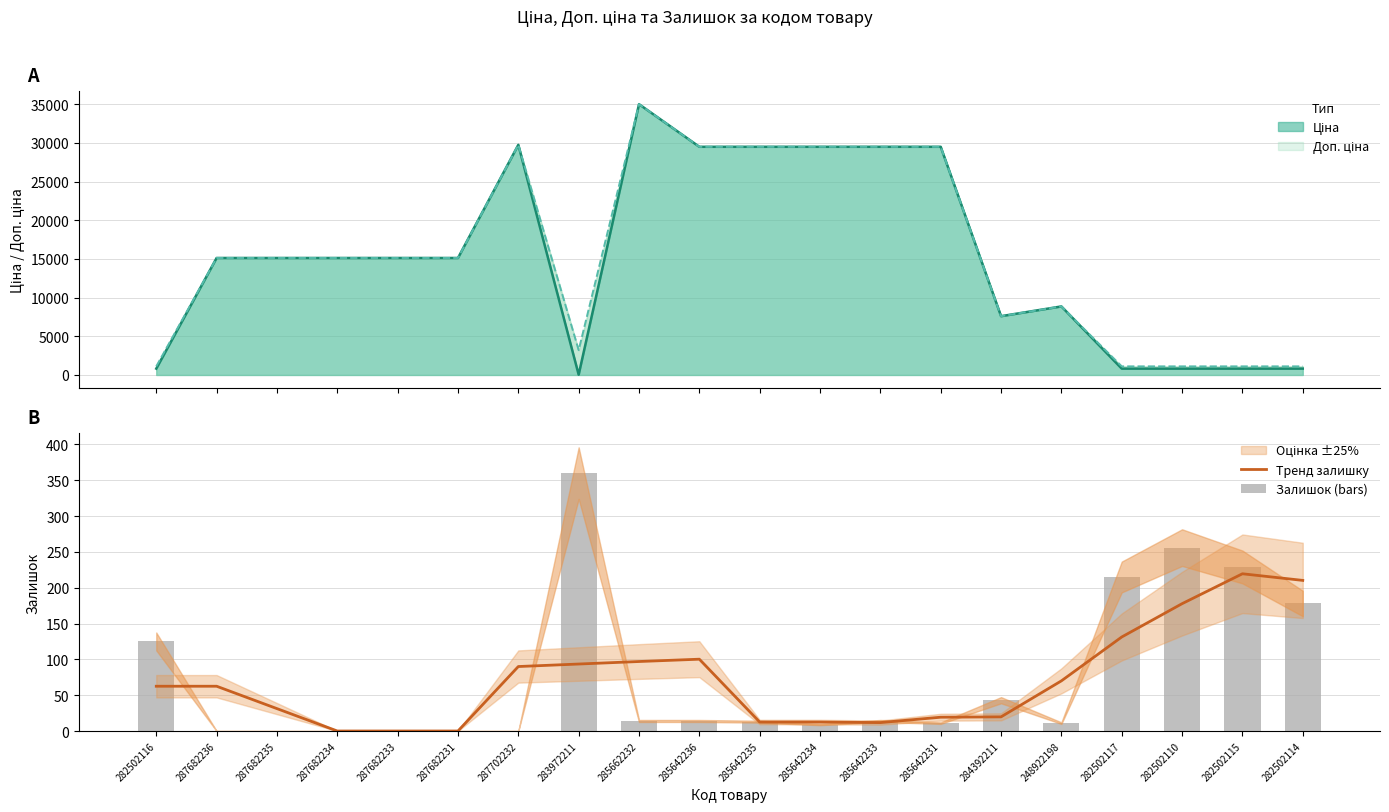

What is the sum of the Залишок (bars) values at 285642233 and 285642231?

25.0